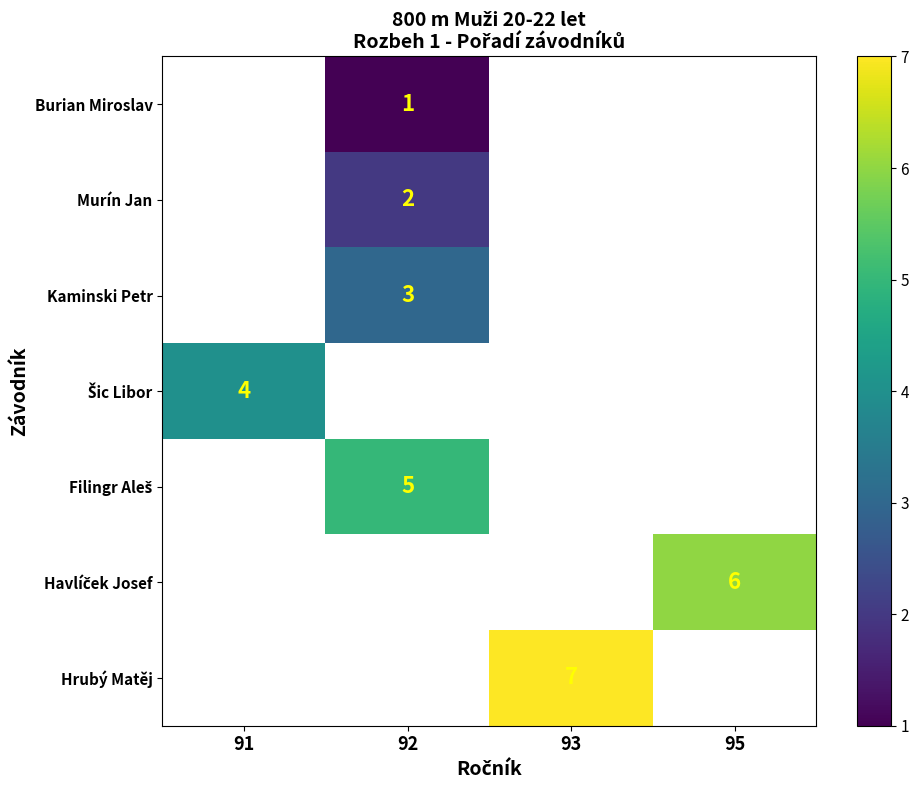

The Burian Miroslav series shows 1.0 at 92. True or false?

True